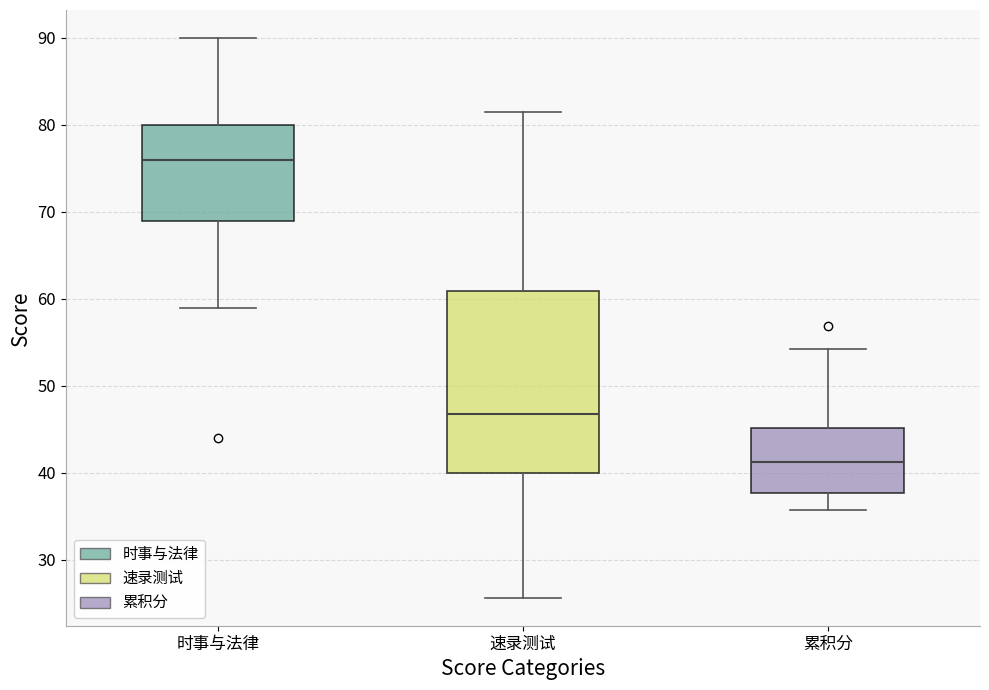

Which box's median line is the highest?

时事与法律